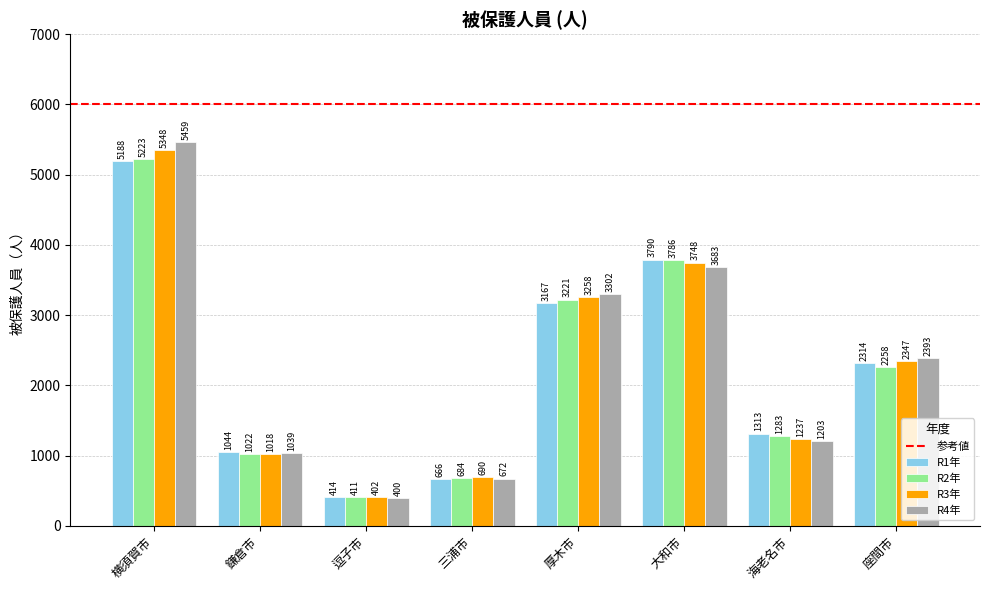

What is the difference between the highest and lowest values at 三浦市?

24